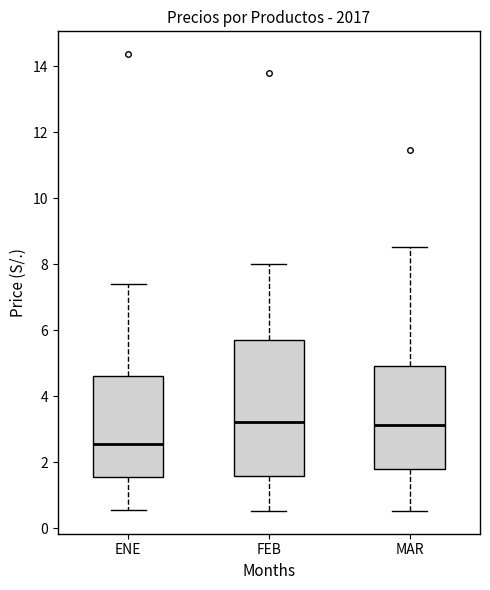

Reading left to right, read every box against the y-axis: the position of its median line, the range the box covers, and the ends of its whiskers. The values are not printed on the chart, so give them approximately, as read against the axis.

ENE: median 2.6, box 1.6 to 4.6, whiskers 0.6 to 7.4
FEB: median 3.2, box 1.6 to 5.8, whiskers 0.6 to 8.0
MAR: median 3.2, box 1.8 to 5.0, whiskers 0.6 to 8.6